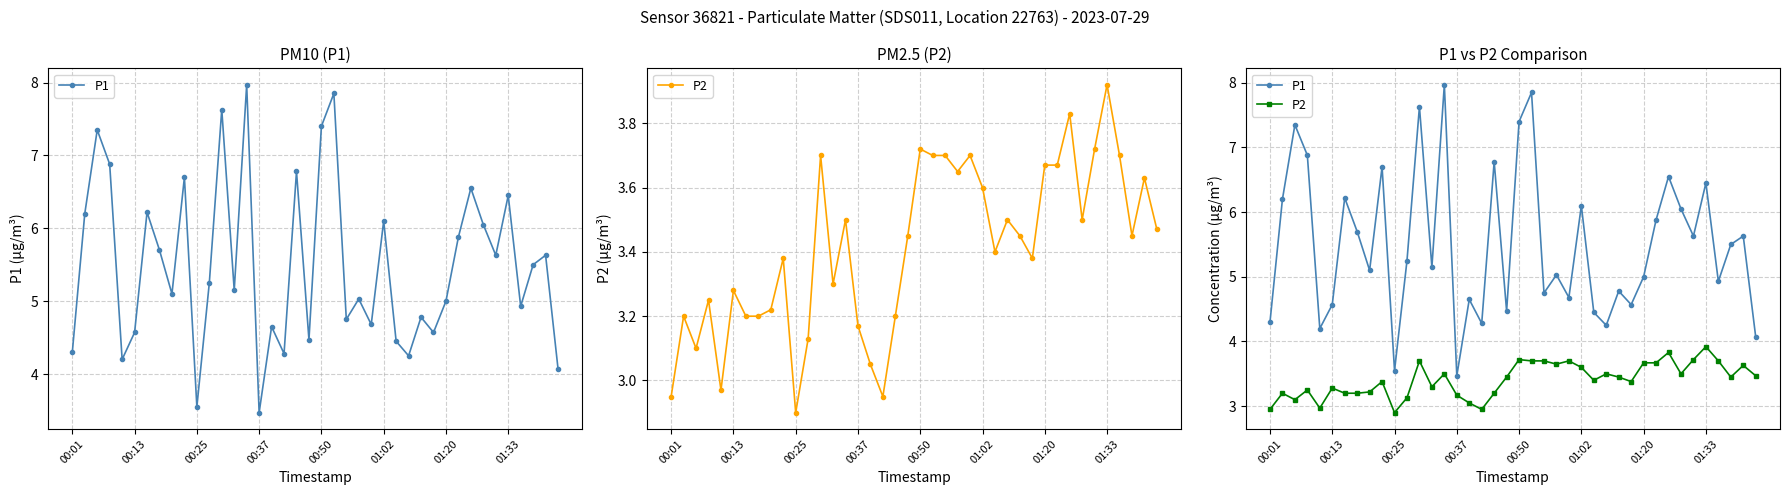

What is the spread (max minus min) of values at 12?

3.9